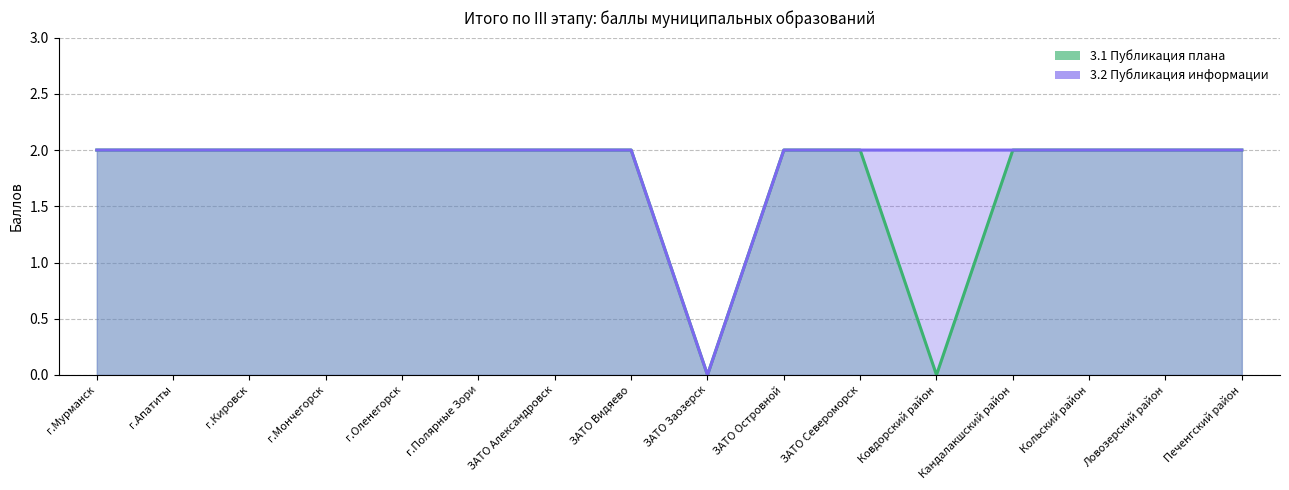

Reading right to left, transcribe all the data shown in this chart.

3.1 Публикация плана: 2	2	2	2	0	2	2	0	2	2	2	2	2	2	2	2
3.2 Публикация информации: 2	2	2	2	2	2	2	0	2	2	2	2	2	2	2	2